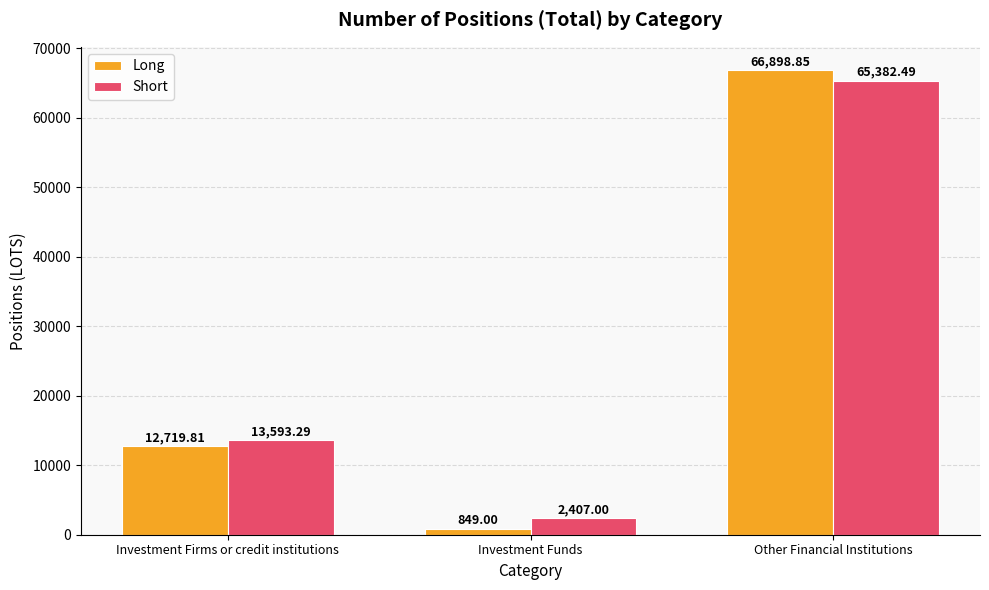

True or false: Long has a value of 12719.8 at Investment Firms or credit institutions.

True